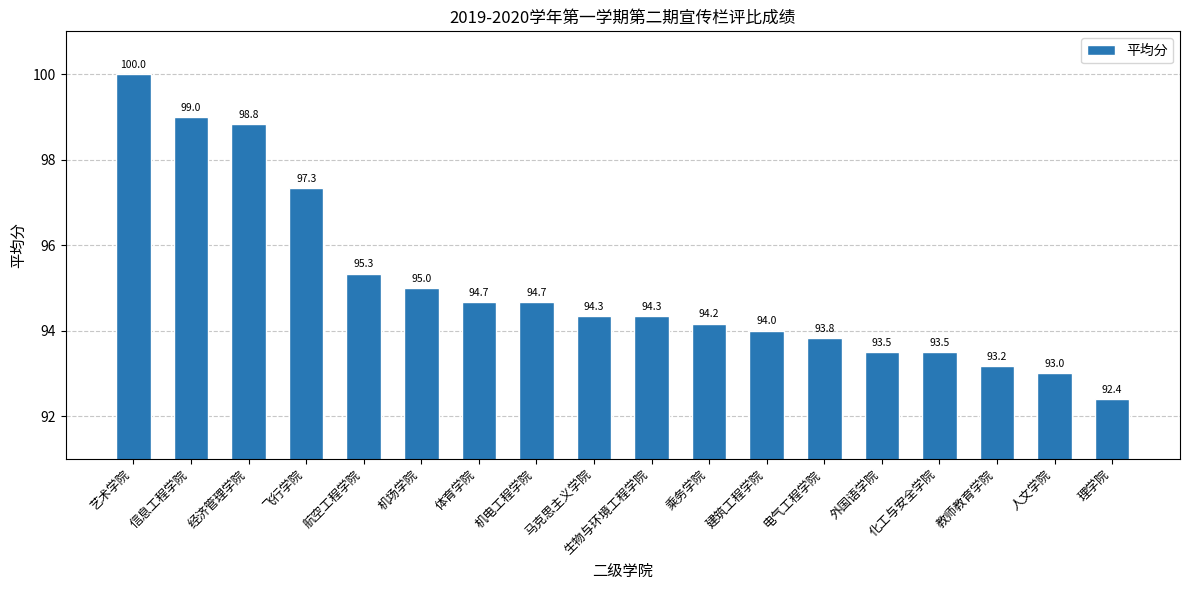

What is the approximate value at 经济管理学院?

98.8